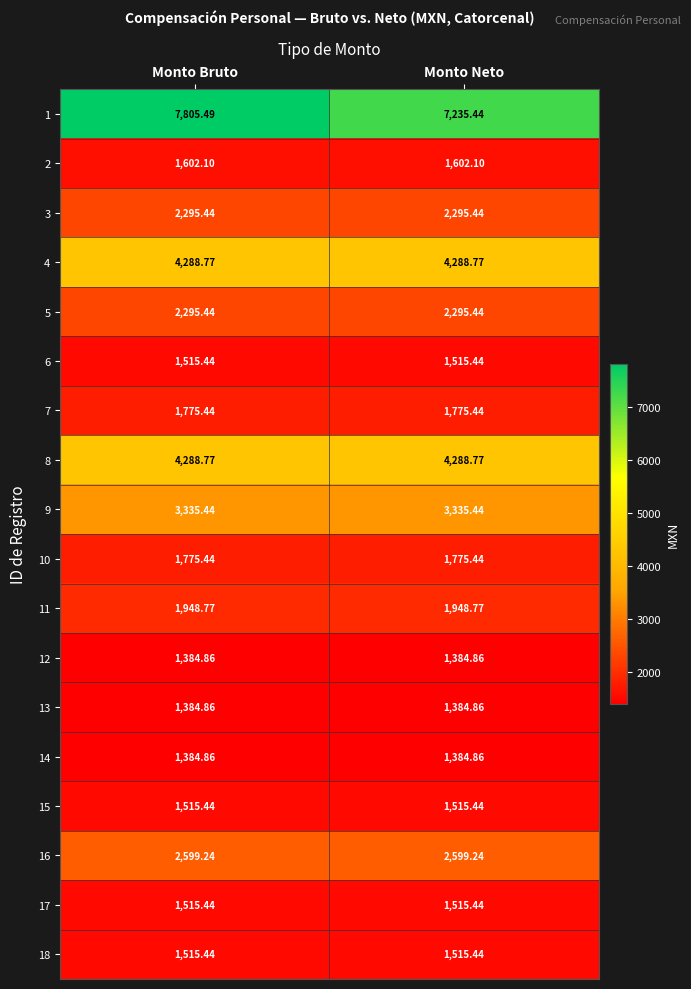

List the labels in order of 1 value, largest first.

Monto Bruto, Monto Neto